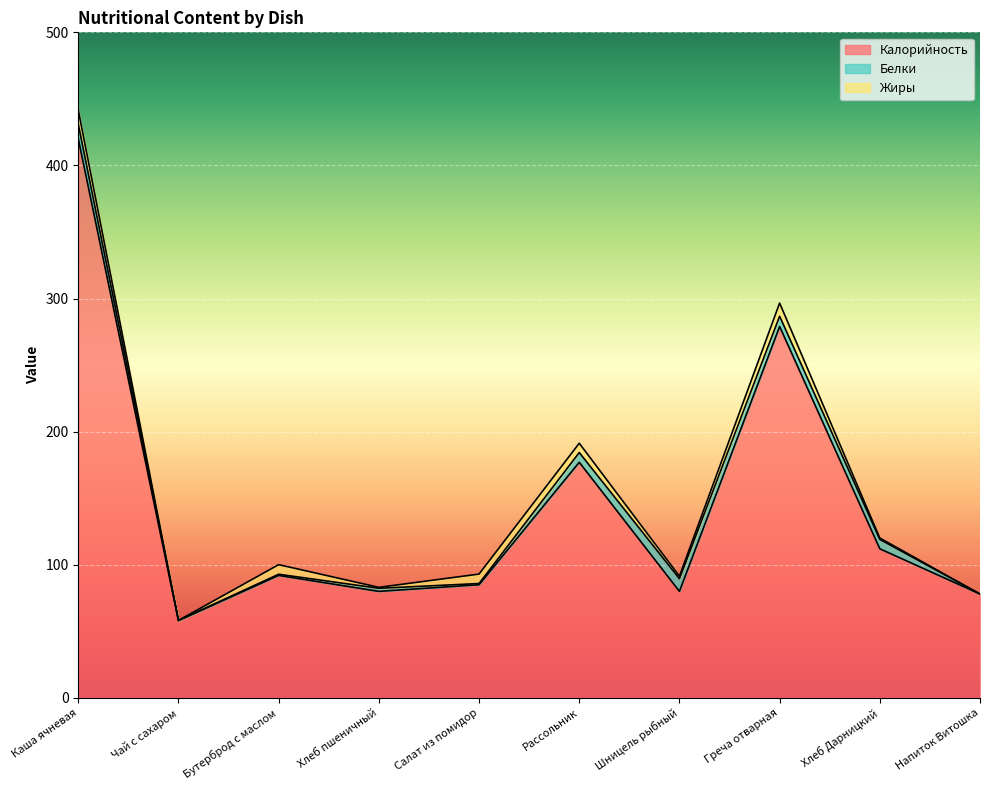

What are all the series names shown in the legend?

Калорийность, Белки, Жиры